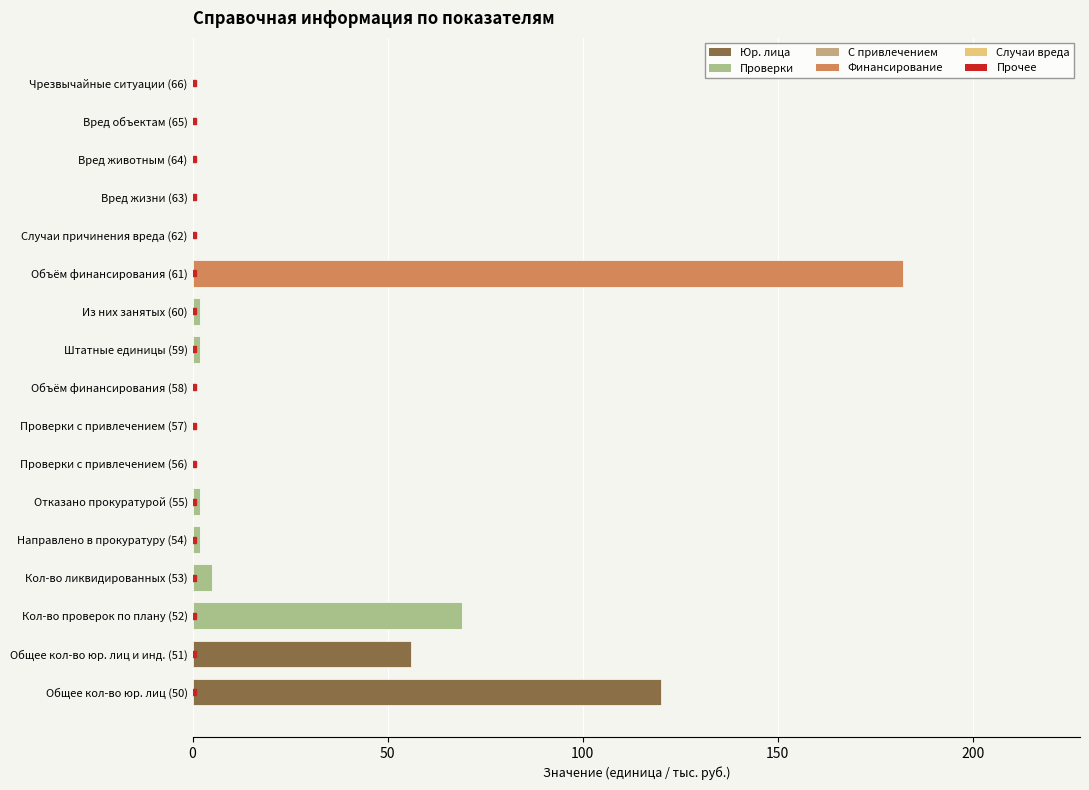

What is the ratio of the value at Общее кол-во юр. лиц и инд. (51) to the value at Объём финансирования (61)?

0.3